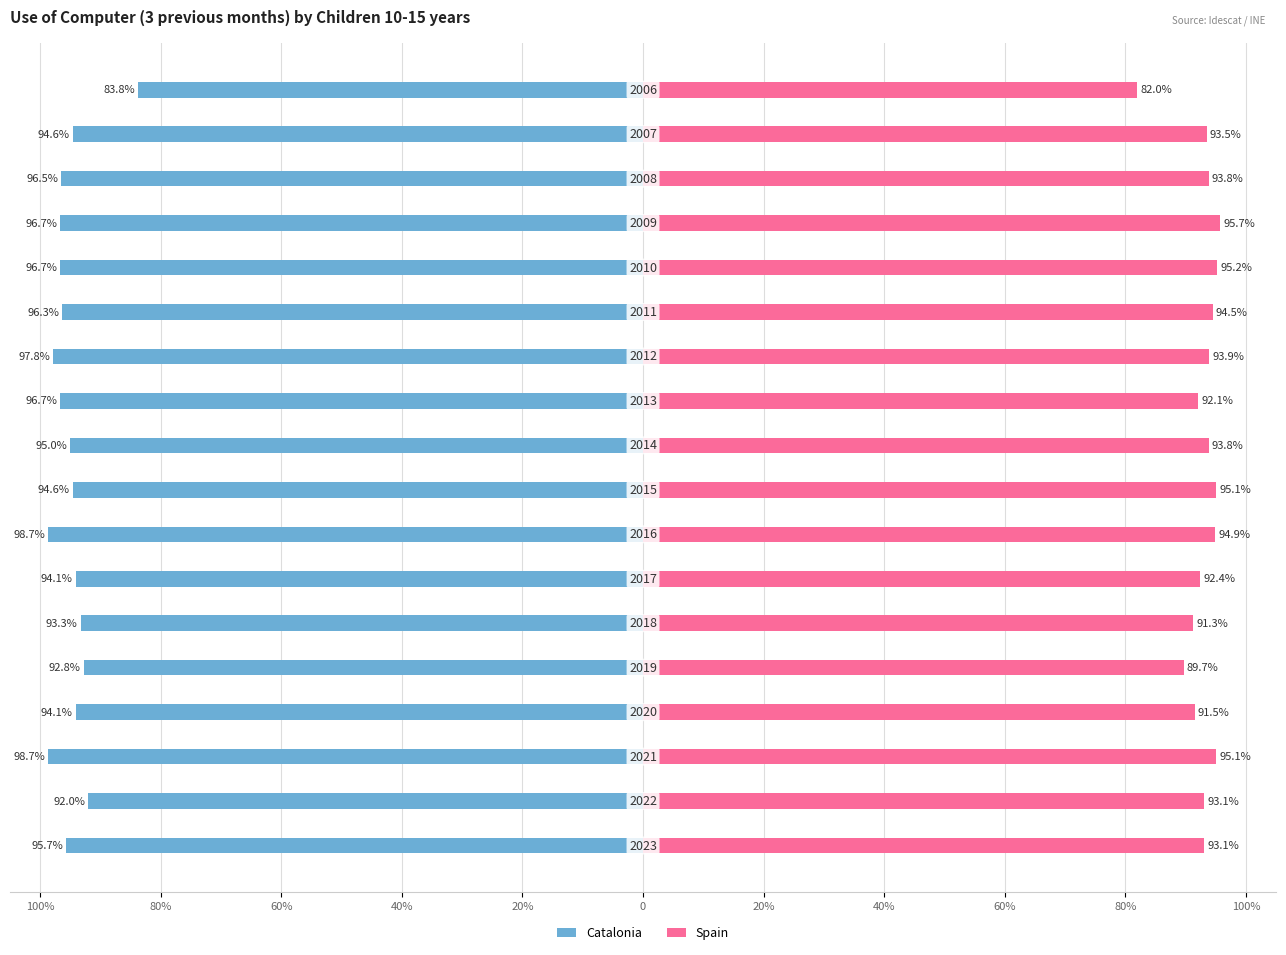

At 80%, list the series in order from smallest to largest.

Catalonia, Spain